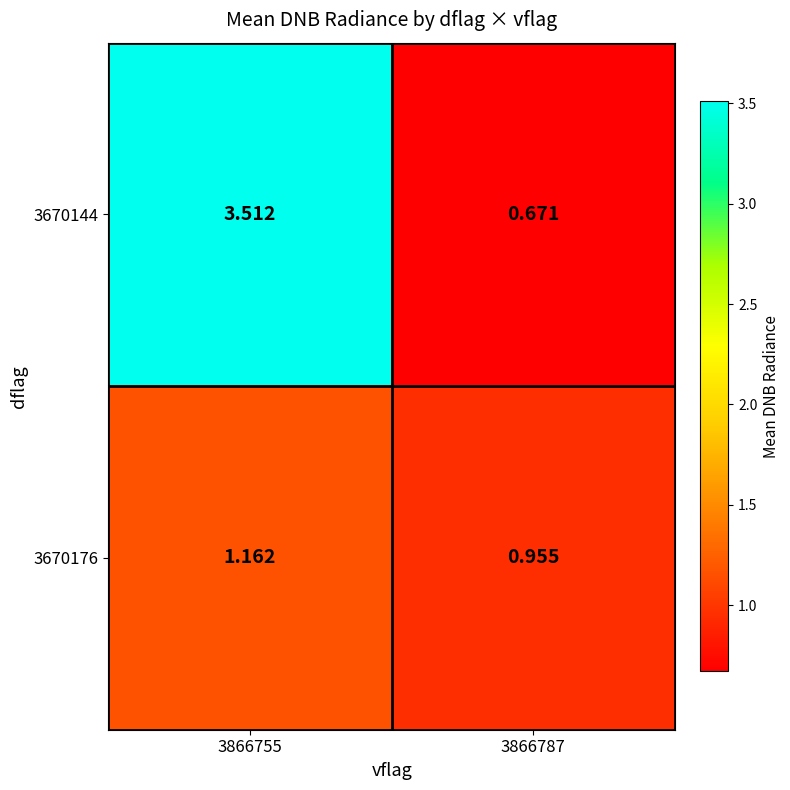

Is the value of 3670144 at 3866755 greater than the value of 3670176 at 3866755?

Yes